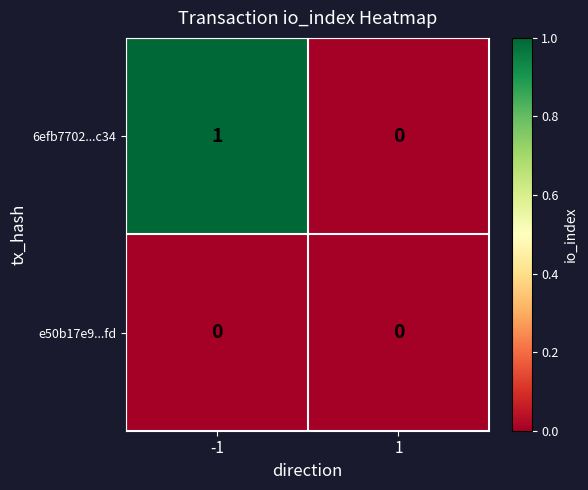

List the series in order of their peak value, lowest first.

e50b17e9...fd, 6efb7702...c34